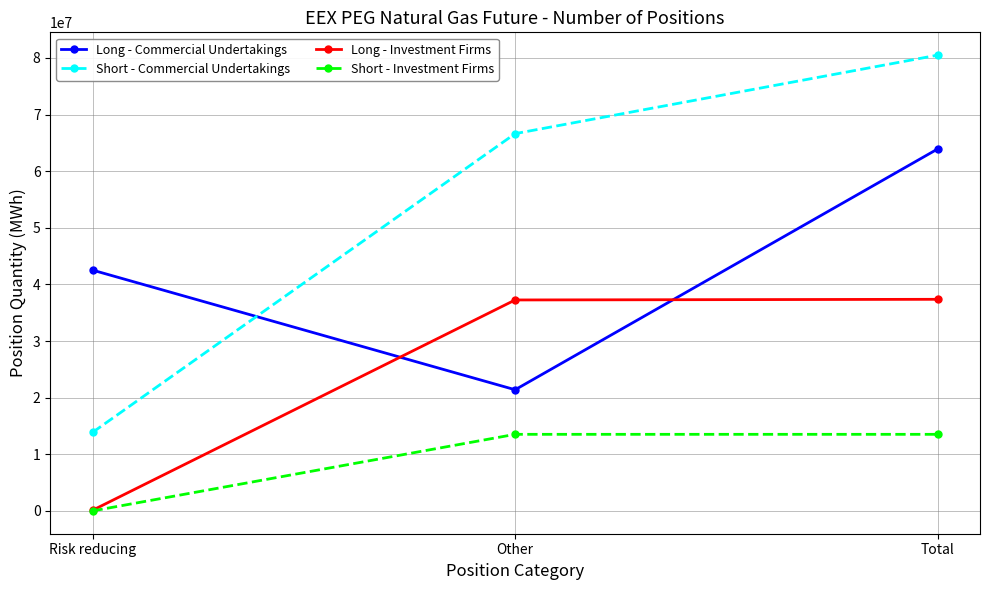

At which label is Short - Commercial Undertakings closest to 47177810?

Other